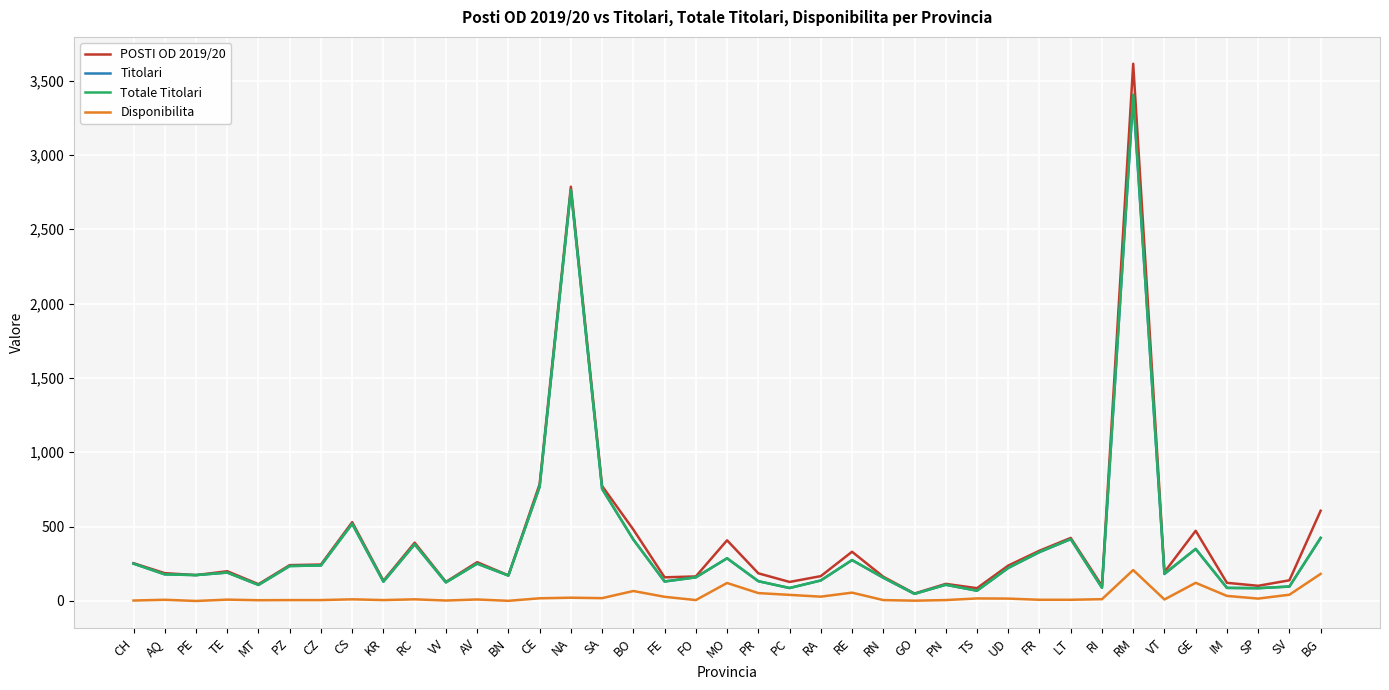

At which category is the sum across all series the highest?

RM